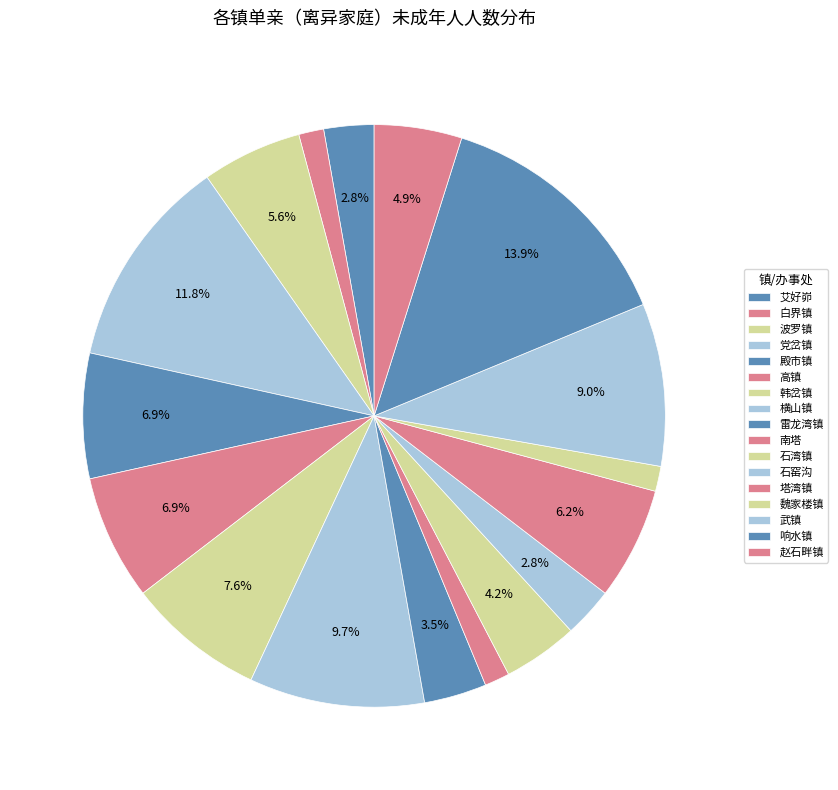

What is the change in value from 魏家楼镇 to 响水镇?

+18